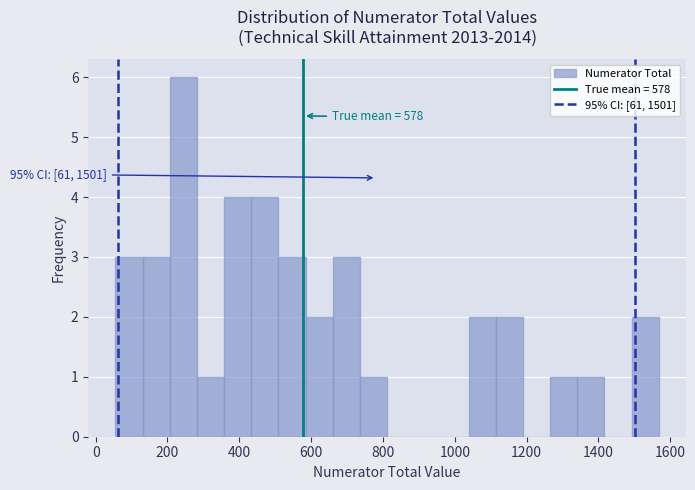

Around what value on the x-axis is the tallest bar? Give the approximate position of its centre, as read against the axis.

240